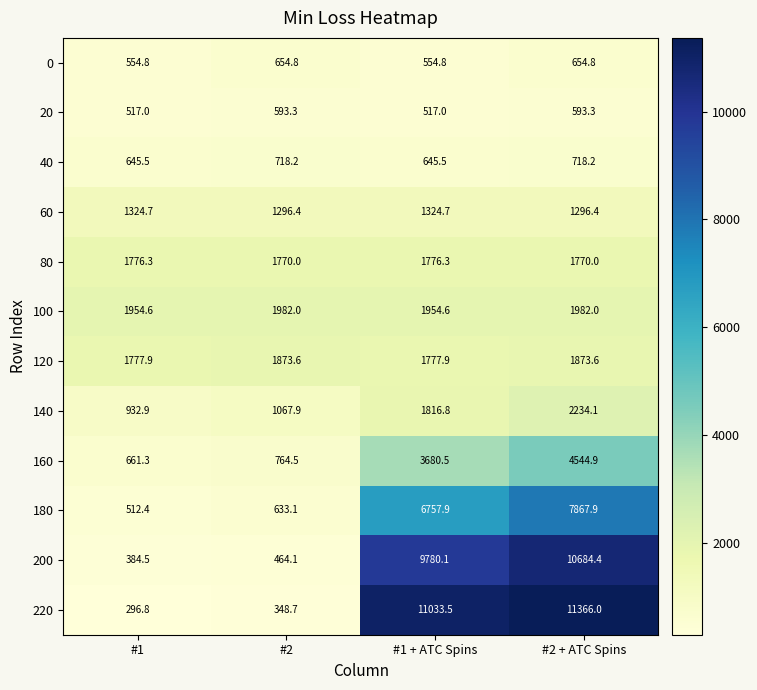

Is it true that 140 equals 1816.8 at #1 + ATC Spins?

True